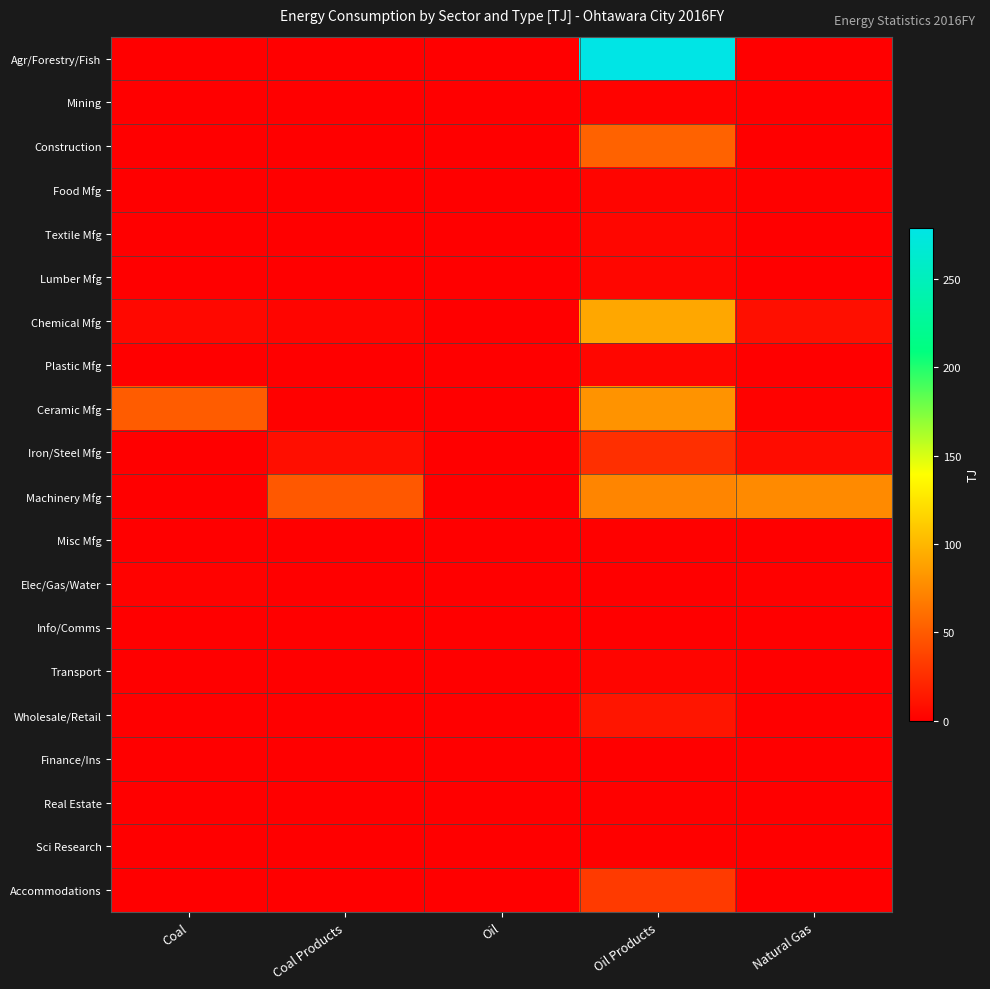

Which series has the largest total across all categories?

Agr/Forestry/Fish